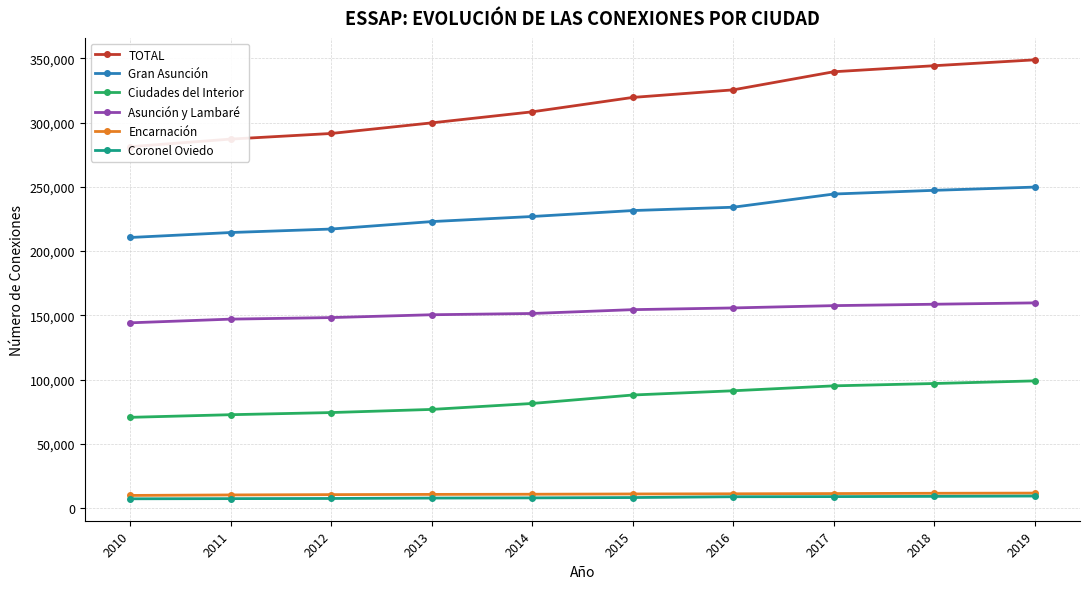

At which category is the sum across all series the highest?

2019